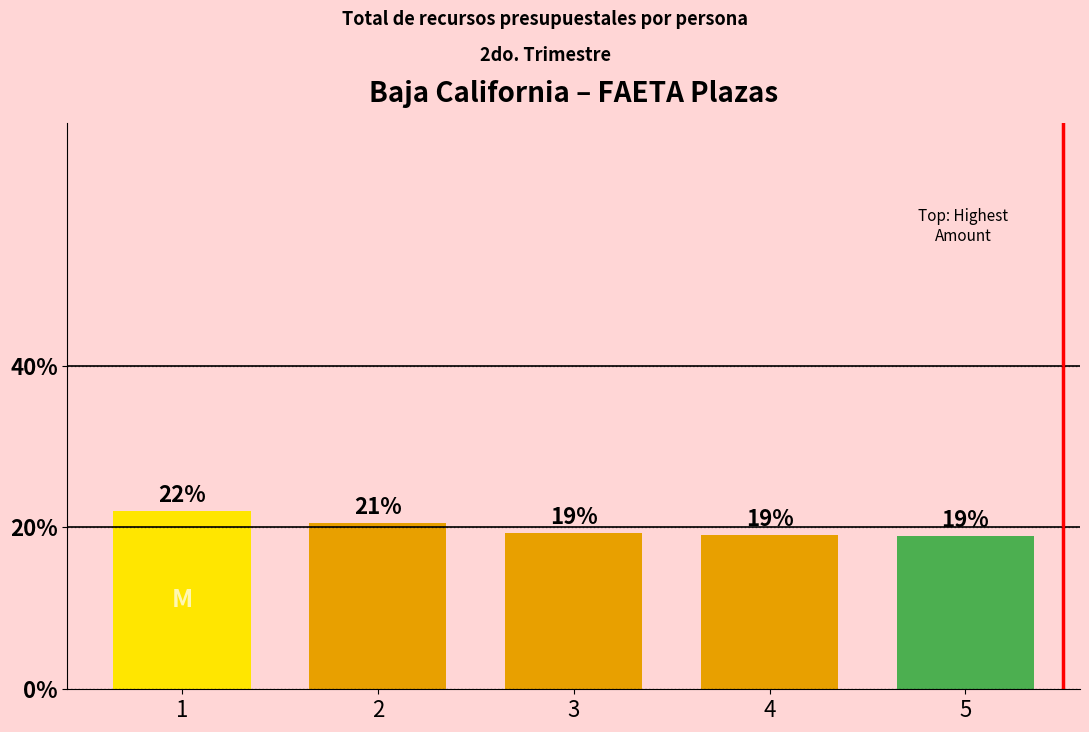

What is the smallest value displayed?

19.0